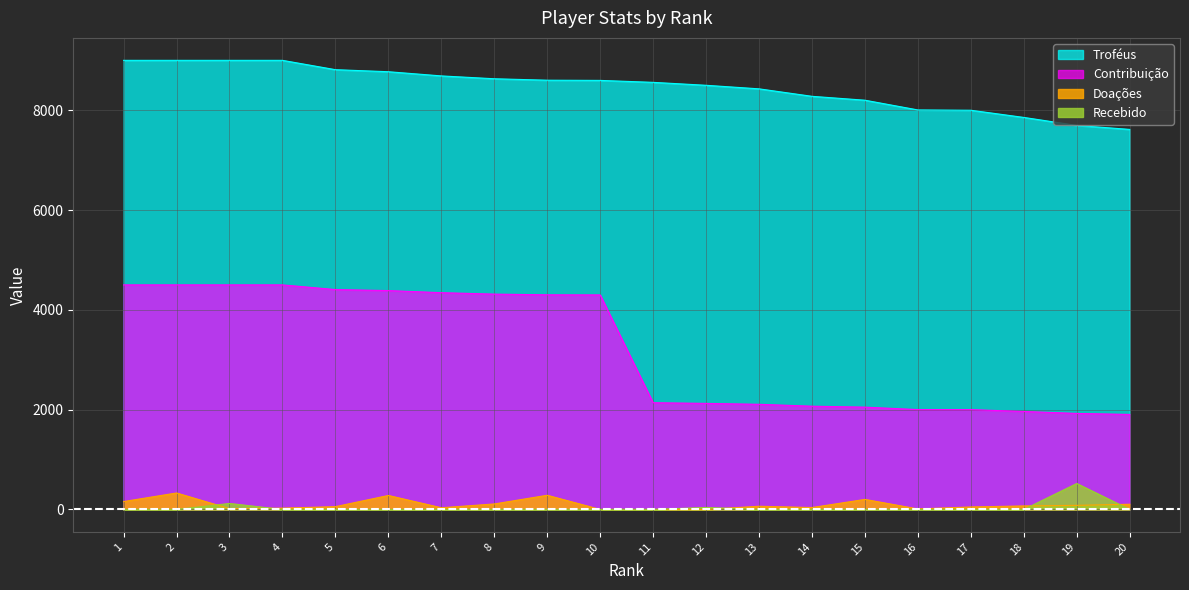

What is the greatest value displayed?

9000